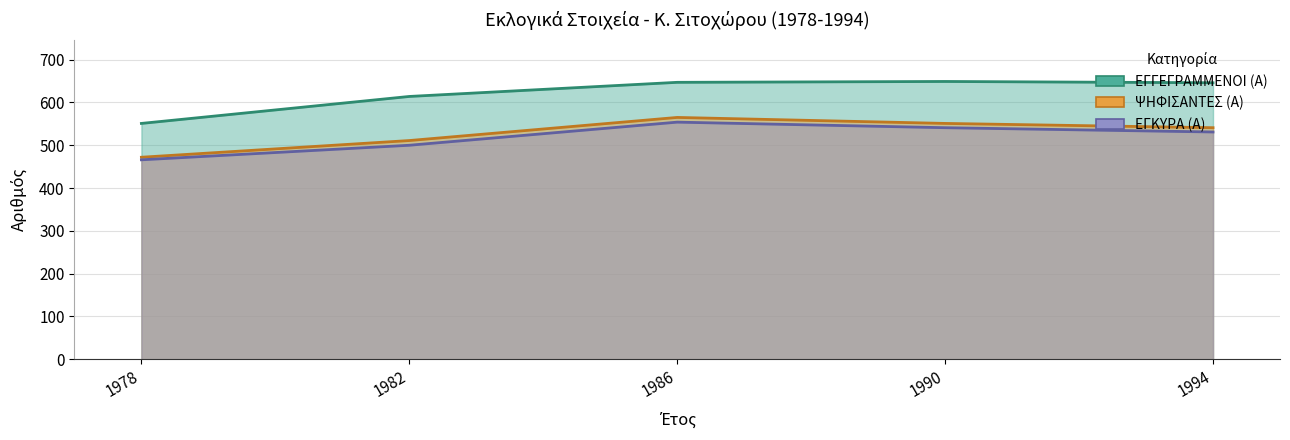

True or false: ΕΓΓΕΓΡΑΜΜΕΝΟΙ (Α) and ΨΗΦΙΣΑΝΤΕΣ (Α) cross at least once.

False